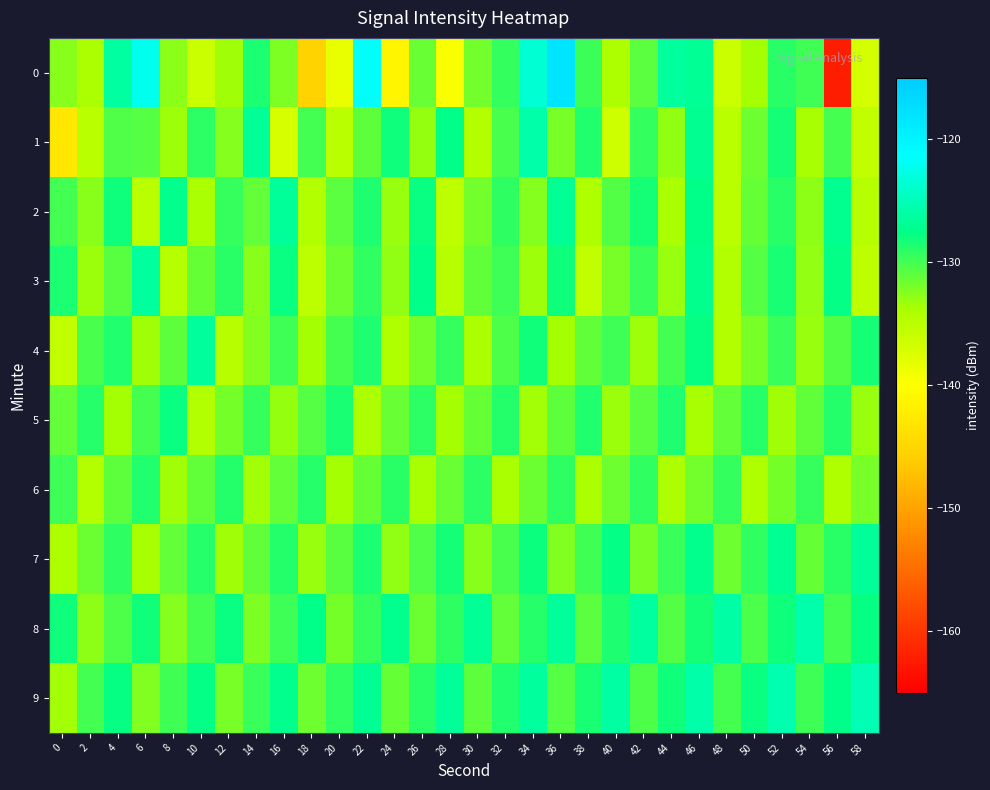

Reading left to right, transcribe all the data shown in this chart.

0: 0=-132.5	2=-133.9	4=-126.2	6=-122.3	8=-132.6	10=-136.2	12=-133.4	14=-128.5	16=-132.2	18=-145.3	20=-138.4	22=-121.5	24=-141.1	26=-131.4	28=-139.7	30=-131.8	32=-129.4	34=-123.7	36=-118.1	38=-129.7	40=-134.0	42=-130.9	44=-126.3	46=-126.8	48=-136.1	50=-133.6	52=-129.1	54=-129.9	56=-162.2	58=-136.8
1: 0=-142.8	2=-134.9	4=-130.5	6=-130.6	8=-133.3	10=-129.1	12=-132.4	14=-126.8	16=-137.0	18=-130.0	20=-135.0	22=-131.0	24=-128.0	26=-133.0	28=-127.5	30=-134.5	32=-130.2	34=-125.8	36=-131.9	38=-128.7	40=-136.3	42=-129.4	44=-132.8	46=-127.1	48=-134.9	50=-131.6	52=-128.3	54=-133.7	56=-130.1	58=-135.5
2: 0=-130.0	2=-132.5	4=-128.0	6=-135.0	8=-127.3	10=-133.8	12=-129.5	14=-131.2	16=-126.7	18=-134.4	20=-130.9	22=-128.6	24=-133.1	26=-127.8	28=-135.3	30=-131.7	32=-129.2	34=-132.4	36=-126.9	38=-134.1	40=-130.6	42=-128.3	44=-133.8	46=-127.5	48=-135.0	50=-131.3	52=-129.0	54=-132.7	56=-127.2	58=-134.7
3: 0=-128.5	2=-133.2	4=-130.8	6=-126.4	8=-134.6	10=-131.3	12=-129.0	14=-132.5	16=-127.8	18=-135.1	20=-131.6	22=-129.3	24=-132.8	26=-127.5	28=-134.8	30=-131.1	32=-129.8	34=-133.3	36=-128.0	38=-135.5	40=-131.9	42=-129.6	44=-133.1	46=-127.3	48=-134.3	50=-130.7	52=-128.4	54=-132.9	56=-127.6	58=-135.2
4: 0=-135.5	2=-130.2	4=-128.7	6=-133.4	8=-131.0	10=-126.5	12=-134.8	14=-132.3	16=-129.8	18=-133.6	20=-130.1	22=-128.6	24=-134.2	26=-131.7	28=-129.4	30=-133.9	32=-130.4	34=-128.1	36=-133.6	38=-131.1	40=-129.8	42=-133.3	44=-130.0	46=-127.7	48=-134.4	50=-131.9	52=-129.6	54=-133.1	56=-130.6	58=-128.3
5: 0=-131.2	2=-128.9	4=-133.6	6=-130.1	8=-127.8	10=-134.3	12=-131.8	14=-129.5	16=-133.0	18=-130.7	20=-128.4	22=-133.9	24=-131.4	26=-129.1	28=-133.6	30=-131.3	32=-128.8	34=-133.5	36=-131.0	38=-128.7	40=-133.2	42=-130.9	44=-128.6	46=-133.7	48=-131.2	50=-128.9	52=-133.4	54=-131.1	56=-128.8	58=-133.1
6: 0=-129.8	2=-134.5	4=-131.0	6=-128.7	8=-133.4	10=-131.1	12=-128.8	14=-133.5	16=-131.2	18=-128.9	20=-133.6	22=-131.3	24=-129.0	26=-133.7	28=-131.4	30=-129.1	32=-133.8	34=-131.5	36=-129.2	38=-133.9	40=-131.6	42=-129.3	44=-134.0	46=-131.7	48=-129.4	50=-134.1	52=-131.8	54=-129.5	56=-134.2	58=-131.9
7: 0=-134.0	2=-131.5	4=-129.2	6=-133.7	8=-131.2	10=-128.9	12=-133.4	14=-131.1	16=-128.8	18=-133.1	20=-130.8	22=-128.5	24=-132.8	26=-130.5	28=-128.2	30=-132.5	32=-130.2	34=-127.9	36=-132.2	38=-129.9	40=-127.6	42=-131.9	44=-129.6	46=-127.3	48=-131.6	50=-129.3	52=-127.0	54=-131.3	56=-129.0	58=-126.7
8: 0=-128.0	2=-132.7	4=-130.4	6=-128.1	8=-132.4	10=-130.1	12=-127.8	14=-132.1	16=-129.8	18=-127.5	20=-131.8	22=-129.5	24=-127.2	26=-131.5	28=-129.2	30=-126.9	32=-131.2	34=-128.9	36=-126.6	38=-130.9	40=-128.6	42=-126.3	44=-130.6	46=-128.3	48=-126.0	50=-130.3	52=-128.0	54=-125.7	56=-130.0	58=-127.7
9: 0=-133.5	2=-130.0	4=-127.7	6=-132.2	8=-129.9	10=-127.6	12=-131.9	14=-129.6	16=-127.3	18=-131.6	20=-129.3	22=-127.0	24=-131.3	26=-129.0	28=-126.7	30=-131.0	32=-128.7	34=-126.4	36=-130.7	38=-128.4	40=-126.1	42=-130.4	44=-128.1	46=-125.8	48=-130.1	50=-127.8	52=-125.5	54=-129.8	56=-127.5	58=-125.2